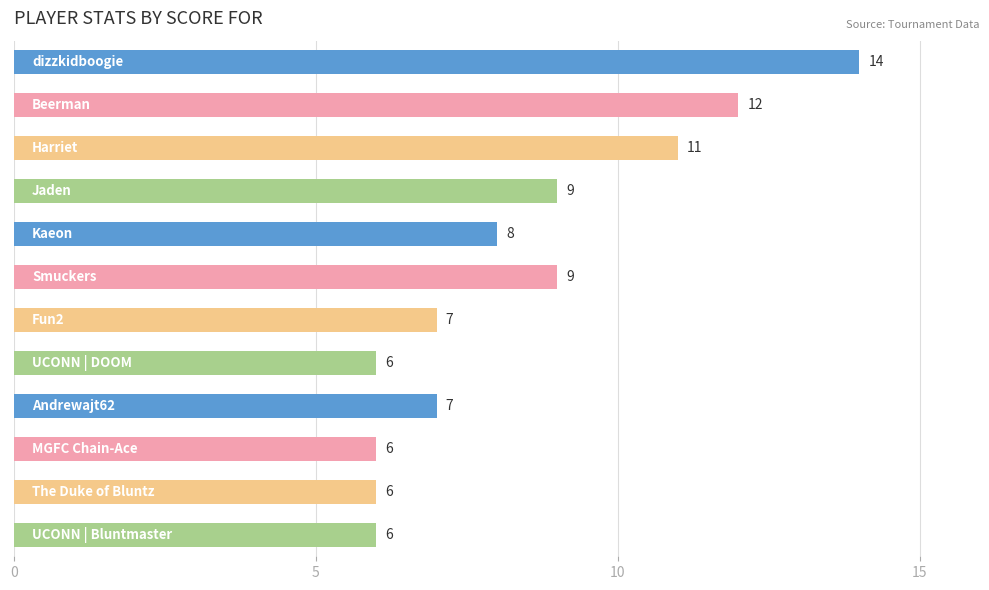

Count the number of data series in this chart.

1